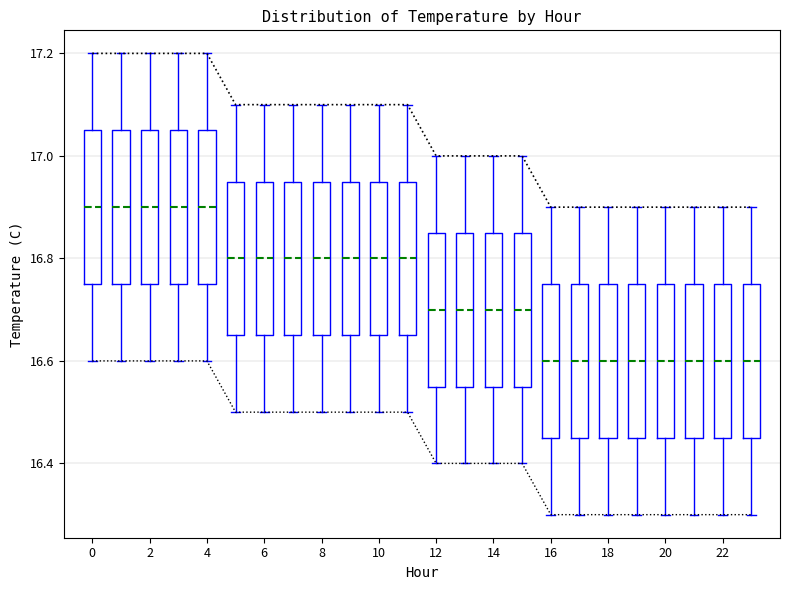

Read the Max Temperature value at 21.

16.9